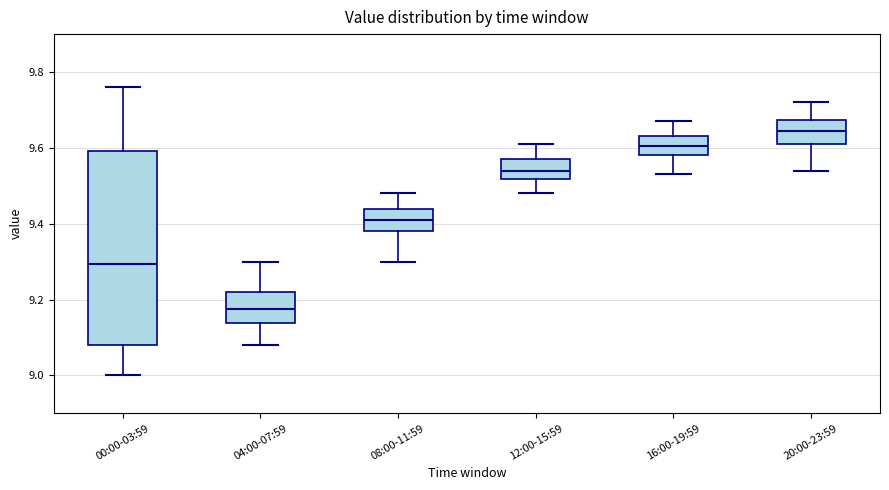

Which box has the highest median line?

20:00-23:59